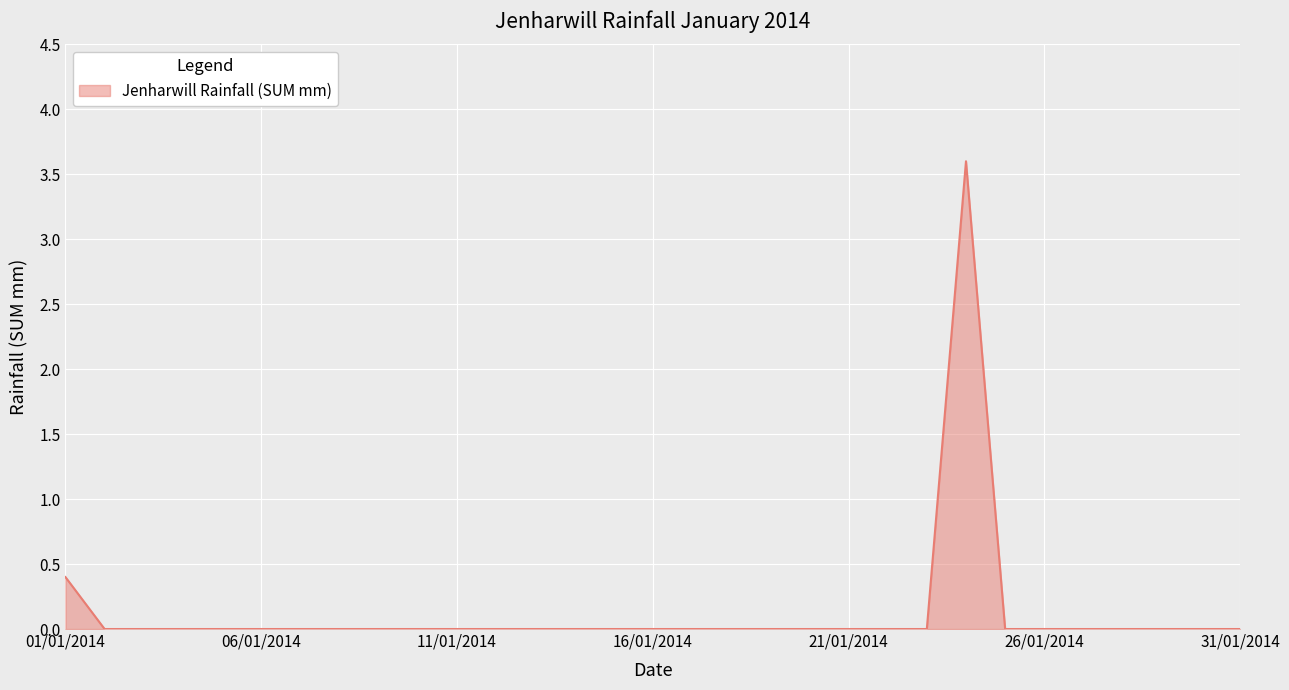

How many lines are shown in the chart?

1